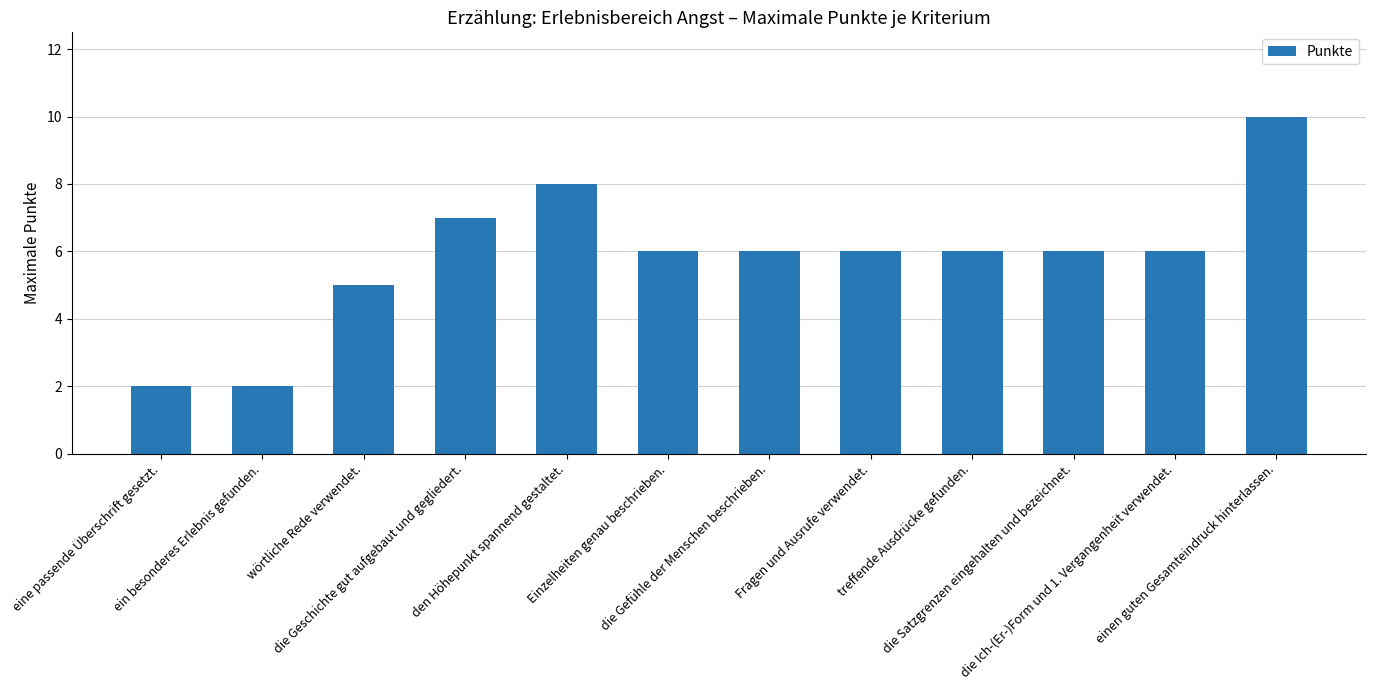

What is the maximum value shown in the chart?

10